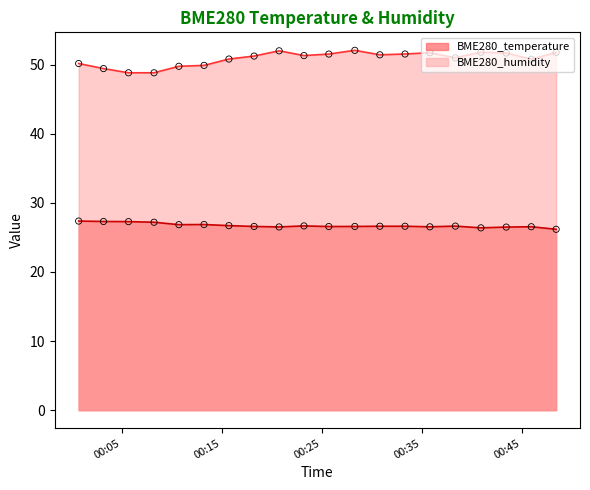

What are all the series names shown in the legend?

BME280_temperature, BME280_humidity